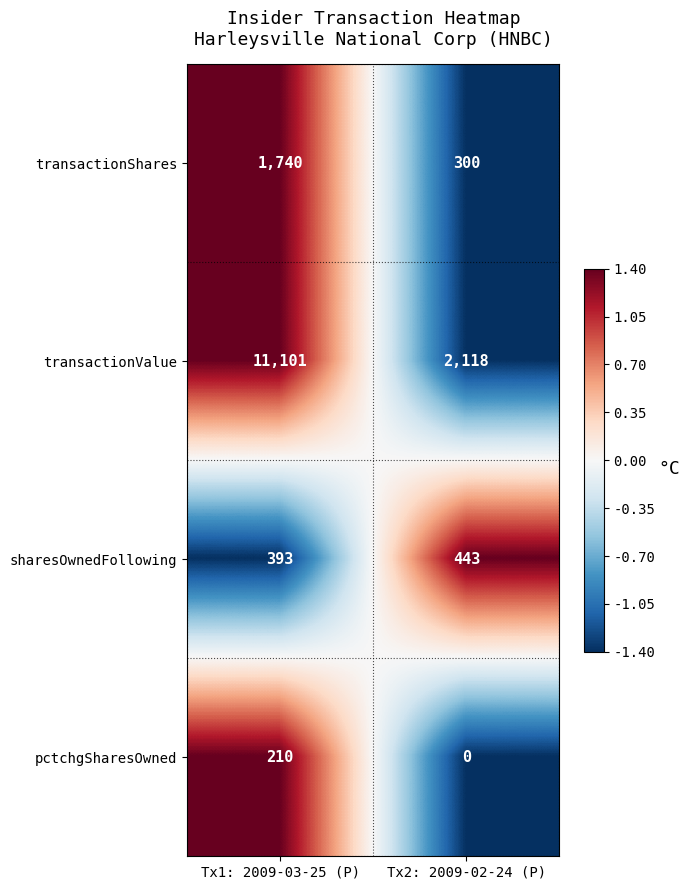

The value of transactionValue at Tx2: 2009-02-24 (P) is 2118. True or false?

True